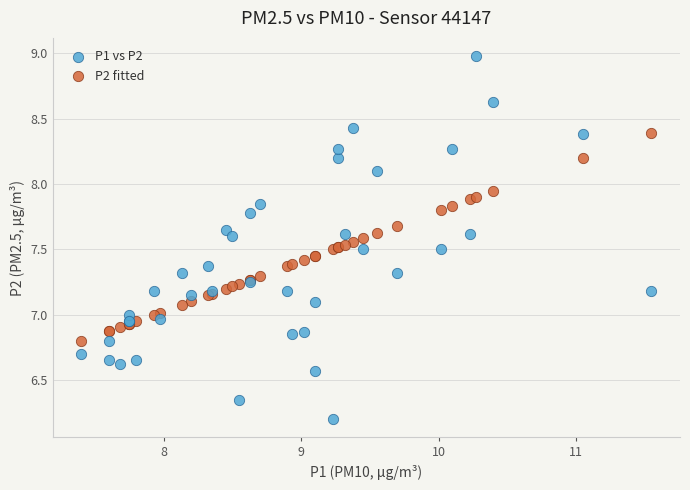

Which series has the largest Y range (max minus min)?

P1 vs P2